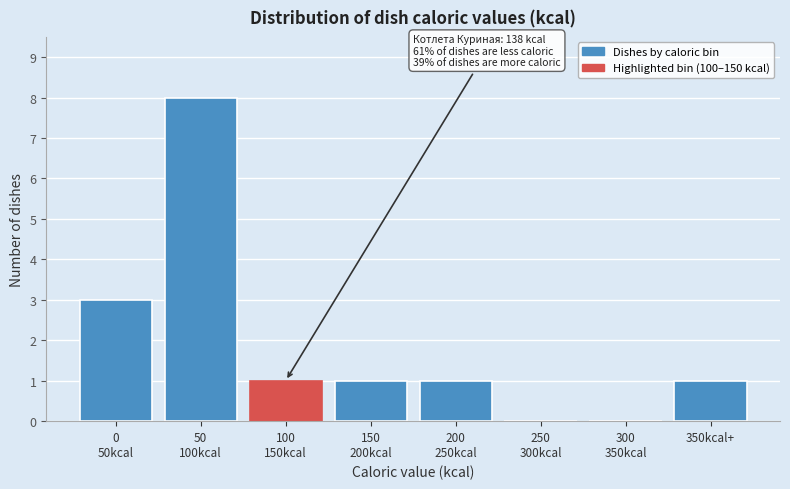

What is the greatest value displayed?

8